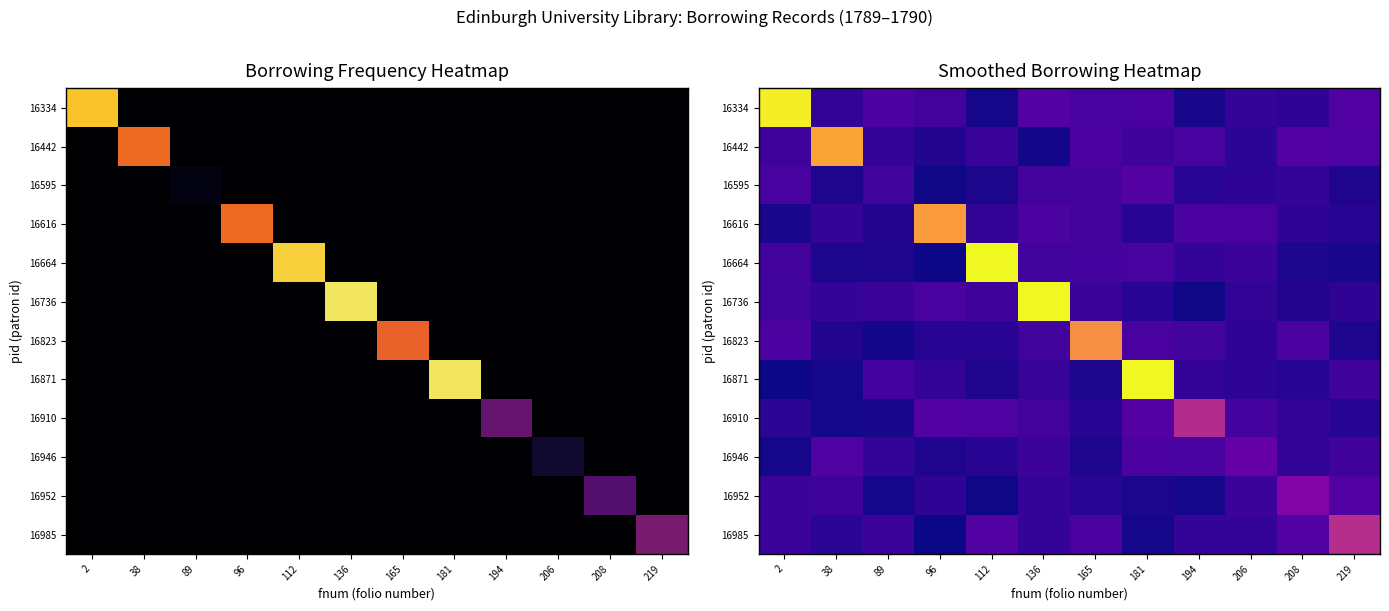

Is the value of 16946 at 206 greater than the value of 16985 at 194?

Yes